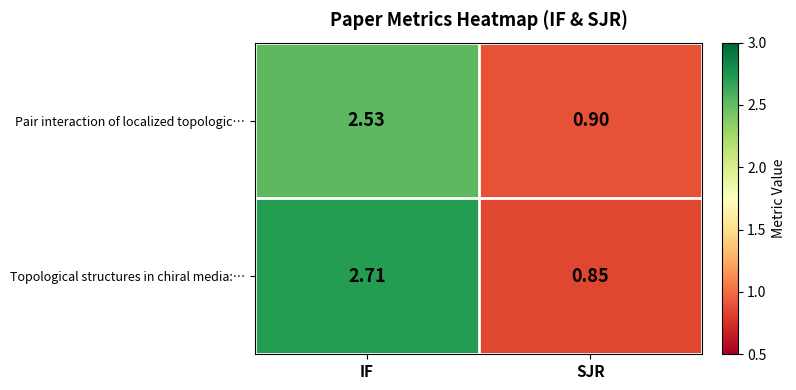

How many values in the Pair interaction of localized topologic… series exceed 2?

1